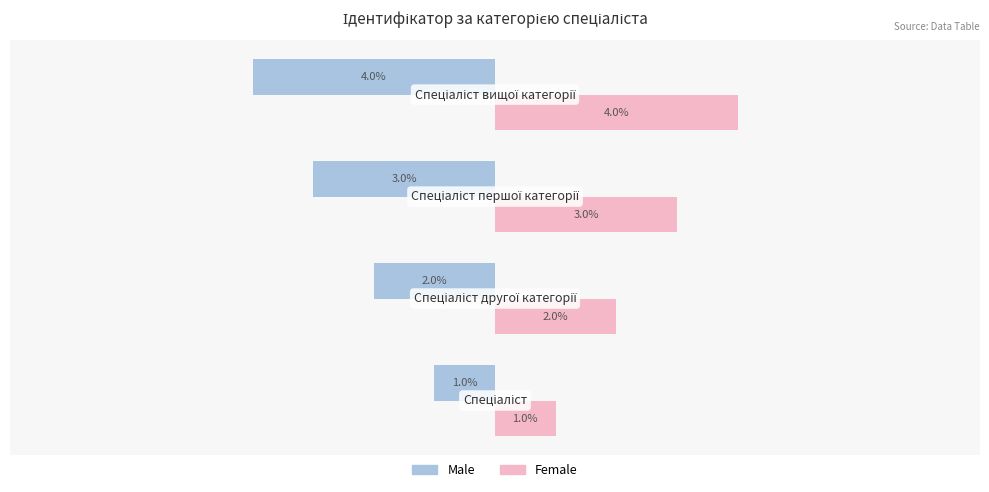

What are all the series names shown in the legend?

Male, Female